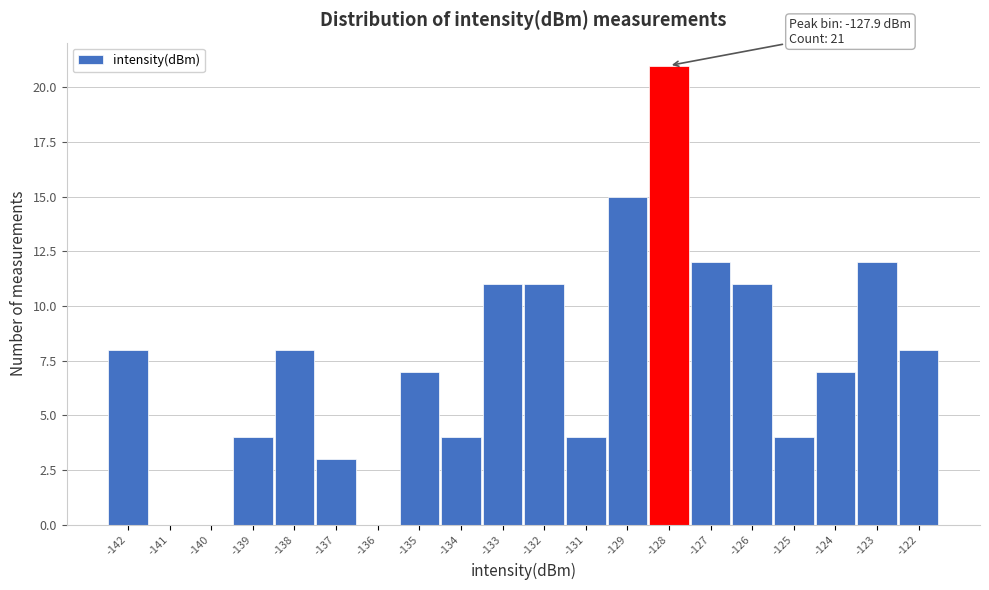

Reading left to right, list all the values displayed in this chart.

-142=8	-141=0	-140=0	-139=4	-138=8	-137=3	-136=0	-135=7	-134=4	-133=11	-132=11	-131=4	-129=15	-128=21	-127=12	-126=11	-125=4	-124=7	-123=12	-122=8